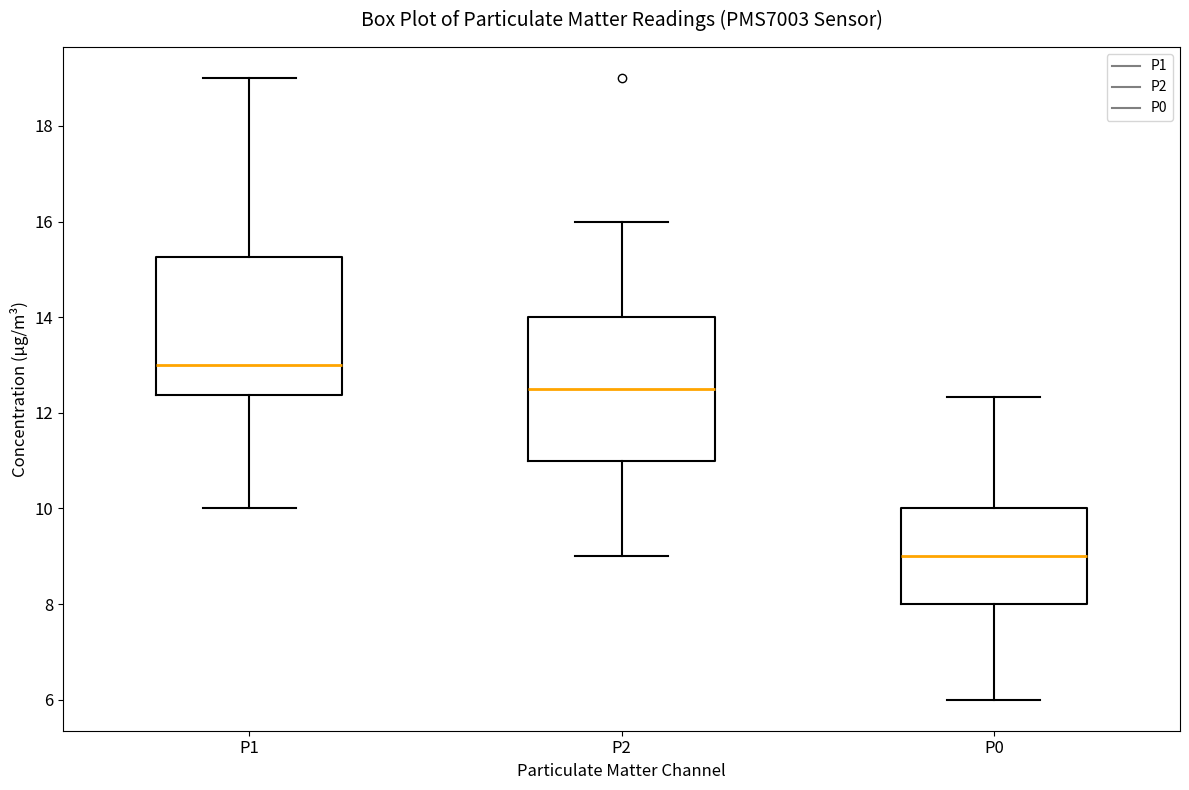

Reading left to right, read every box against the y-axis: the position of its median line, the range the box covers, and the ends of its whiskers. The values are not printed on the chart, so give them approximately, as read against the axis.

P1: median 13.0, box 12.4 to 15.2, whiskers 10.0 to 19.0
P2: median 12.6, box 11.0 to 14.0, whiskers 9.0 to 16.0
P0: median 9.0, box 8.0 to 10.0, whiskers 6.0 to 12.4